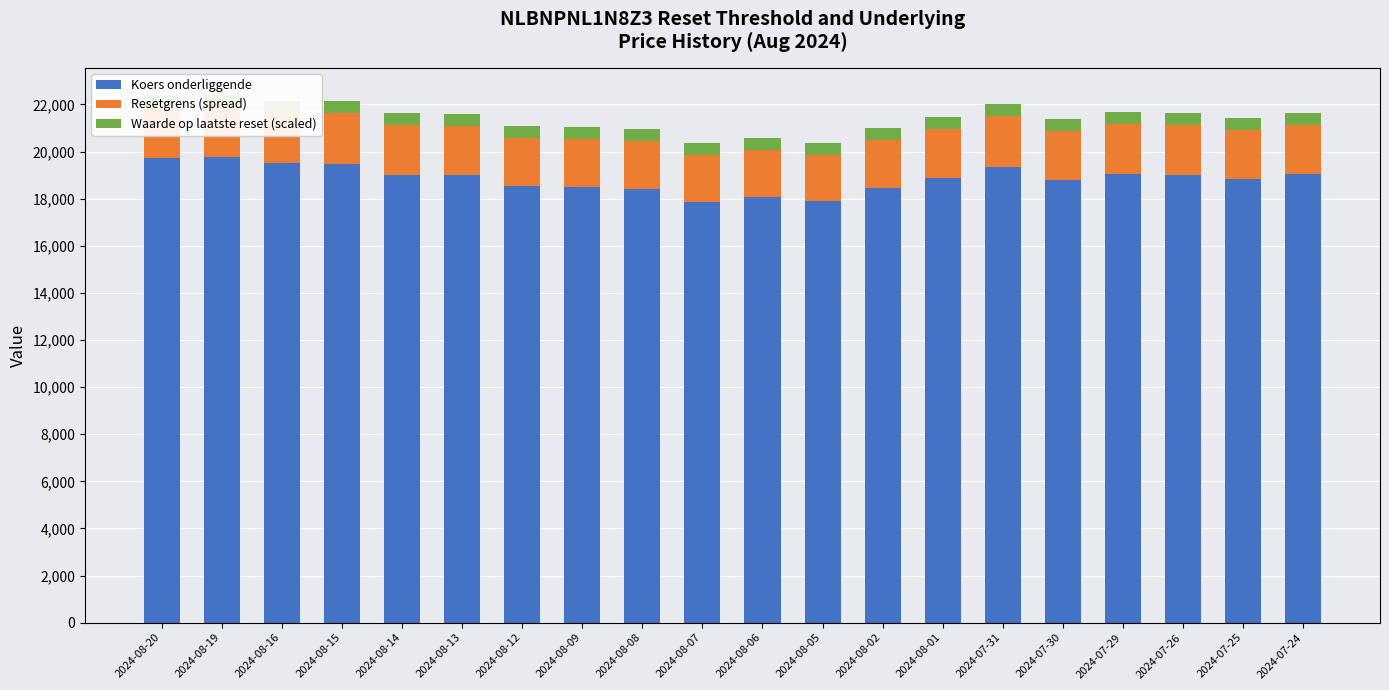

Is it true that Waarde op laatste reset (scaled) equals 510.0 at 2024-07-26?

True